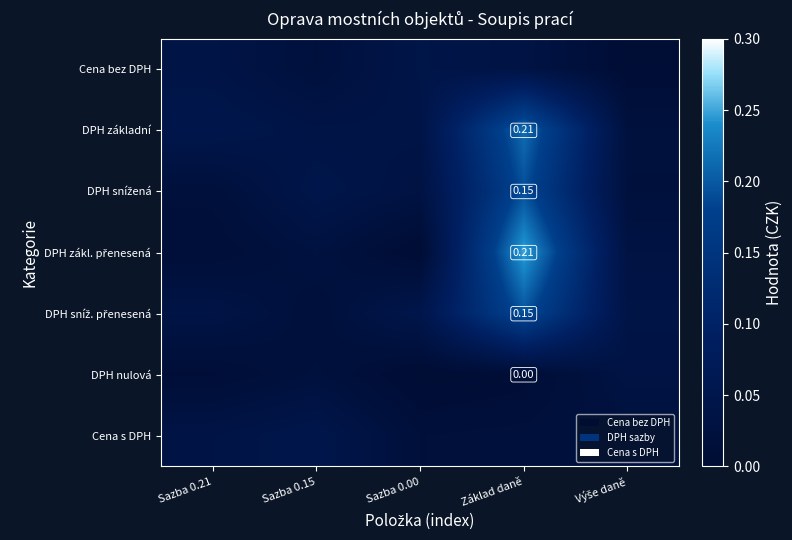

Count the number of categories in the chart.

5